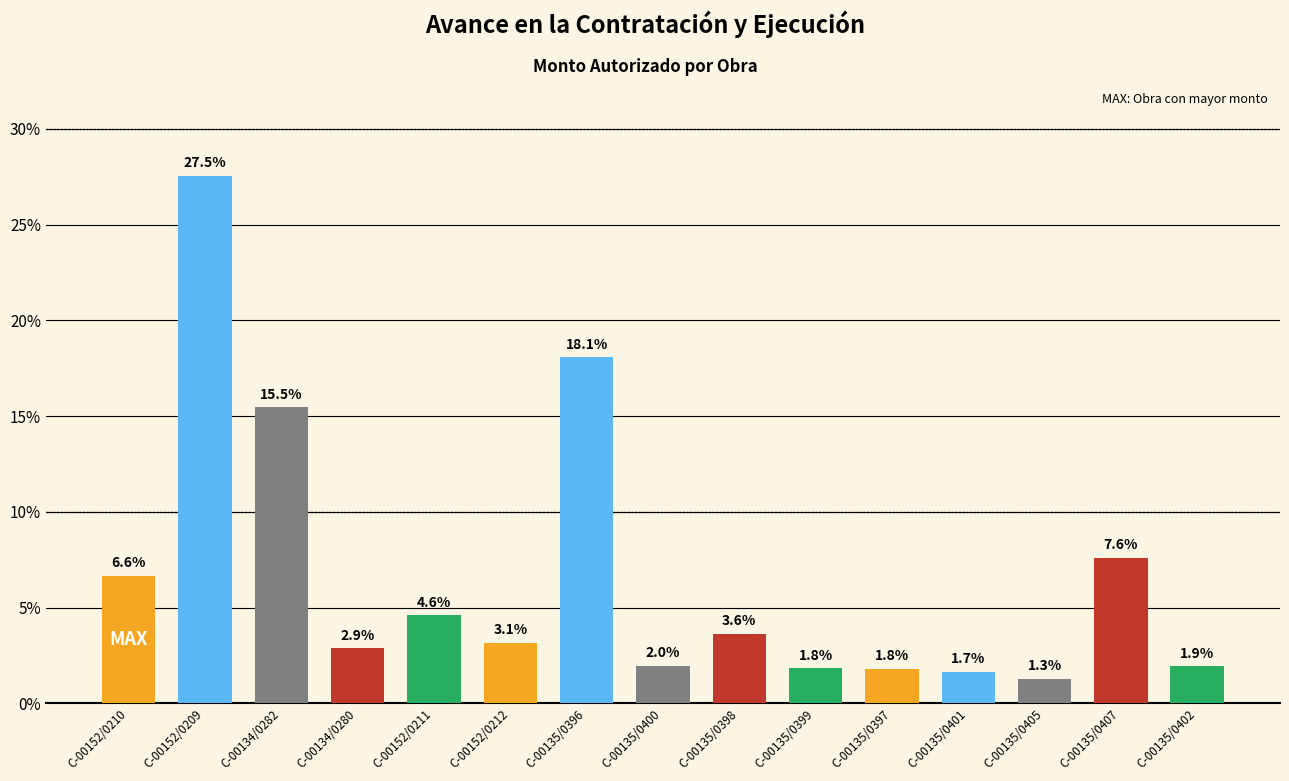

What is the sum of all values?

100.0